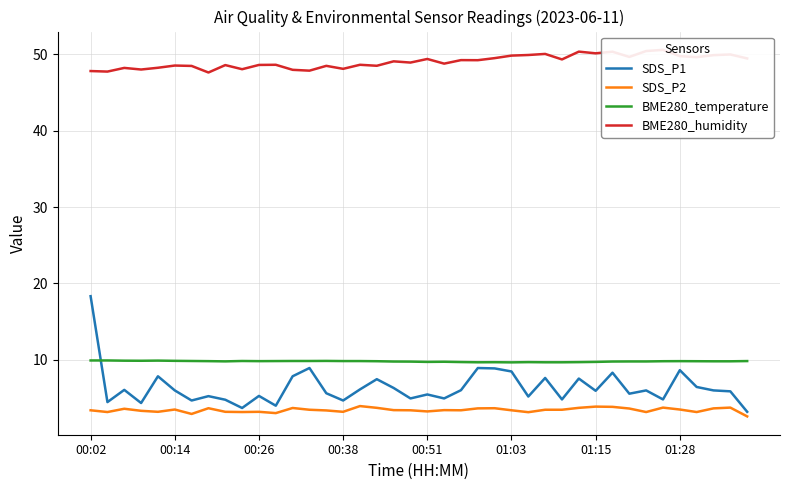

Is it true that BME280_humidity equals 48.6 at 16?

True